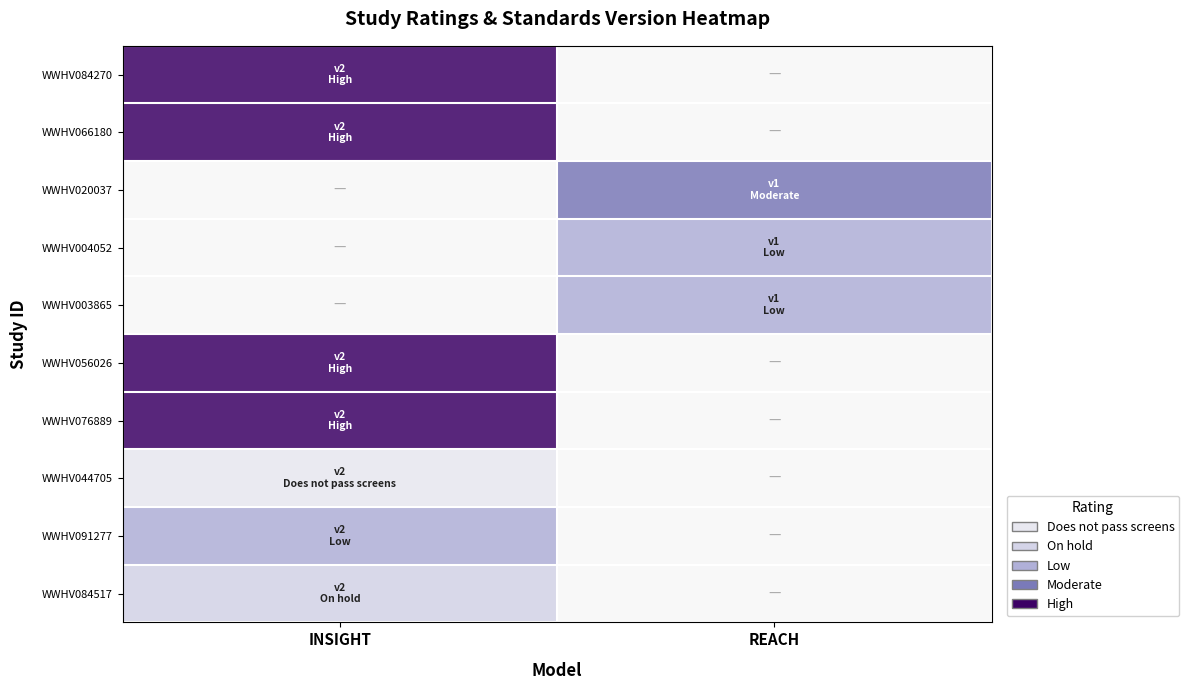

How many positive values does the WWHV020037 series have?

1